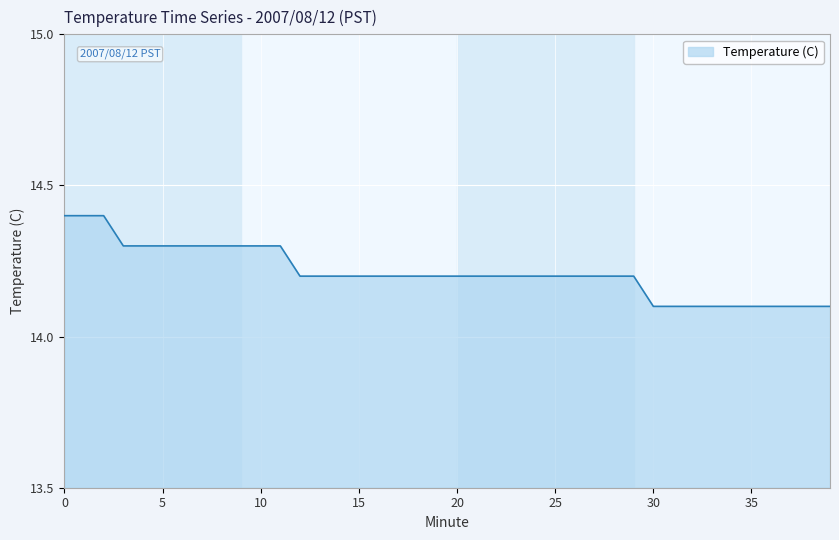

What is the smallest value displayed?

14.1